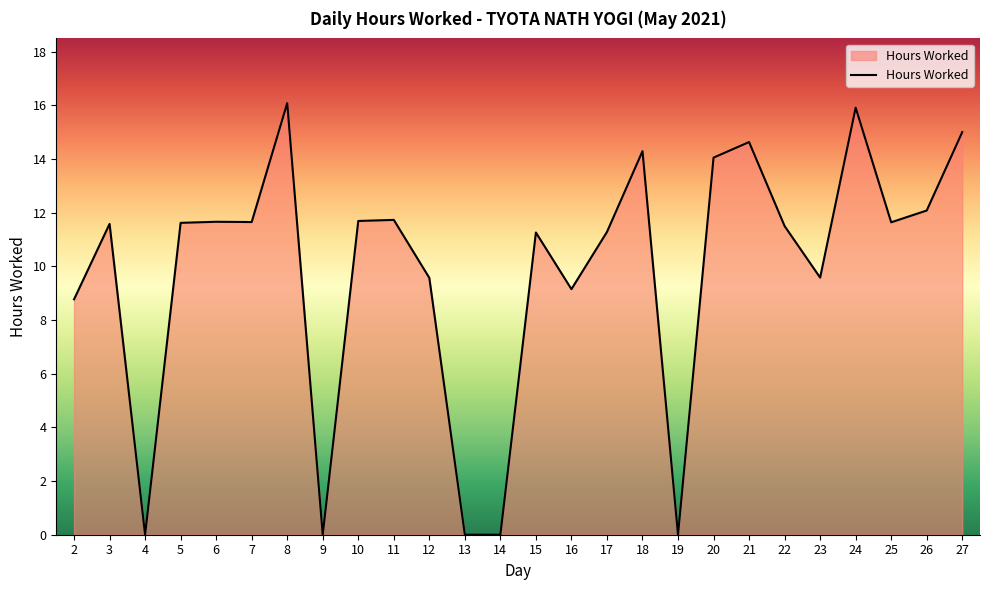

Read the value at 6.

11.7